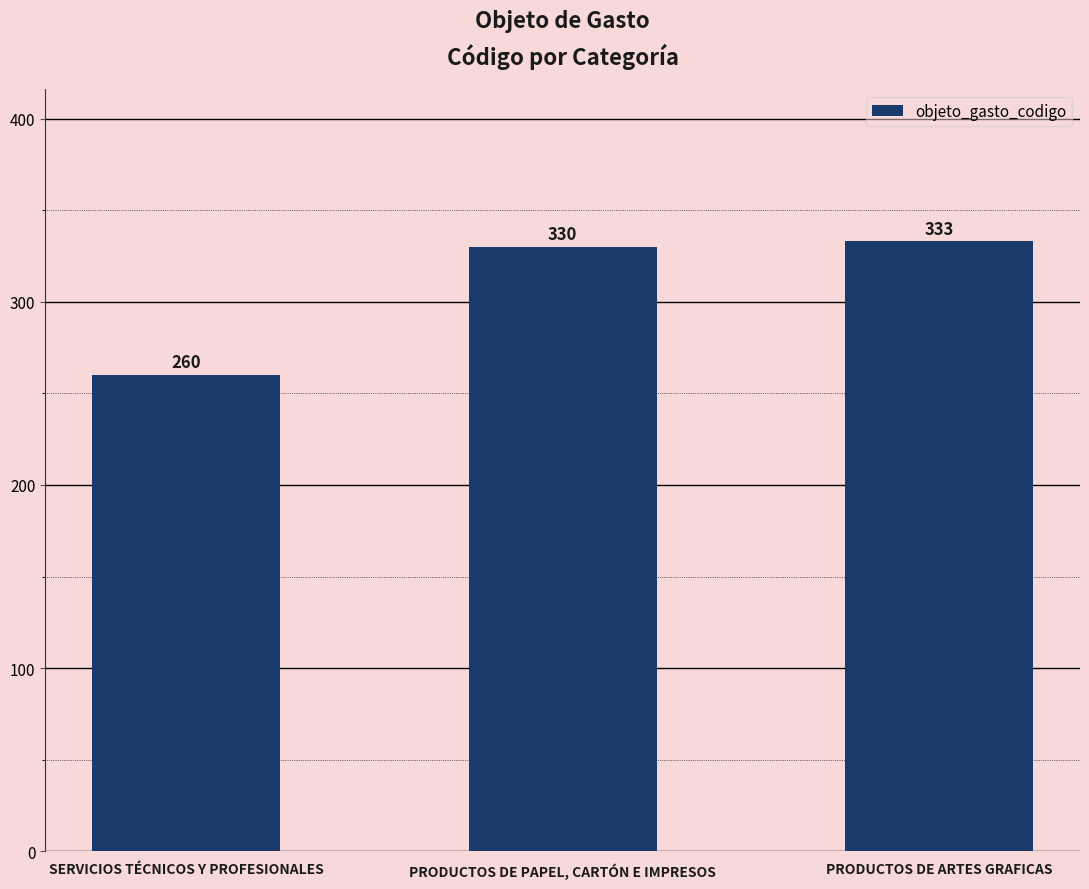

What is the label of the 2nd bar from the right?

PRODUCTOS DE PAPEL, CARTÓN E IMPRESOS